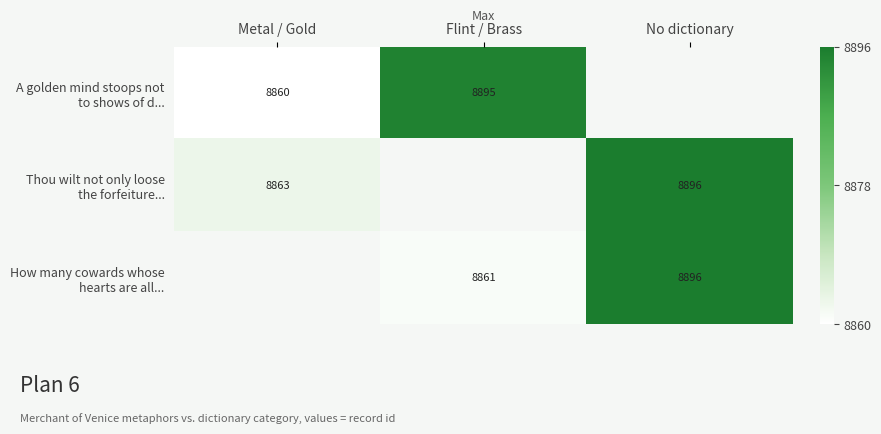

Is the value of How many cowards whose hearts are all... at Flint / Brass greater than the value of A golden mind stoops not to shows of d... at No dictionary?

No